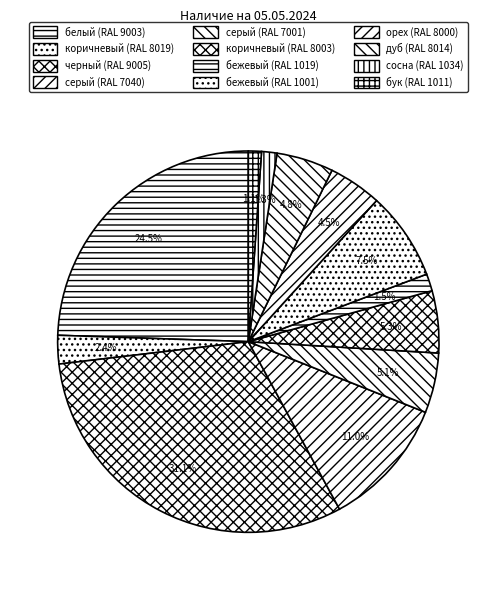

To the nearest percent, what percentage of the pie is дуб (RAL 8014)?

5%